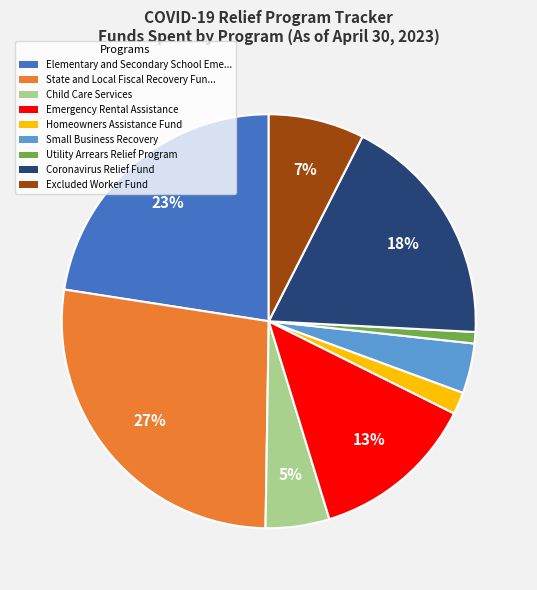

How many segments does this pie chart have?

9